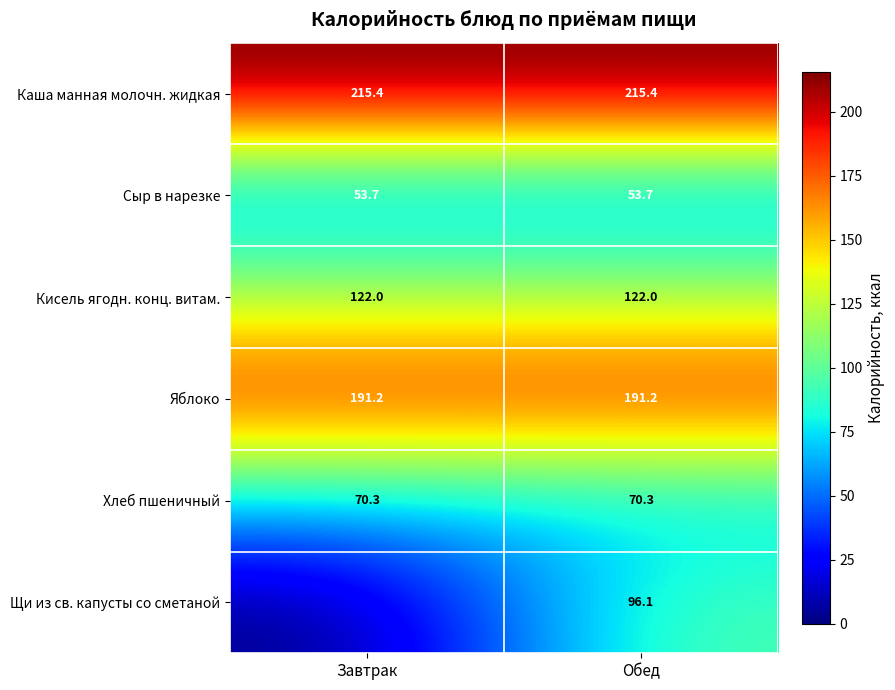

Is it true that Яблоко equals 66.2 at Обед?

False